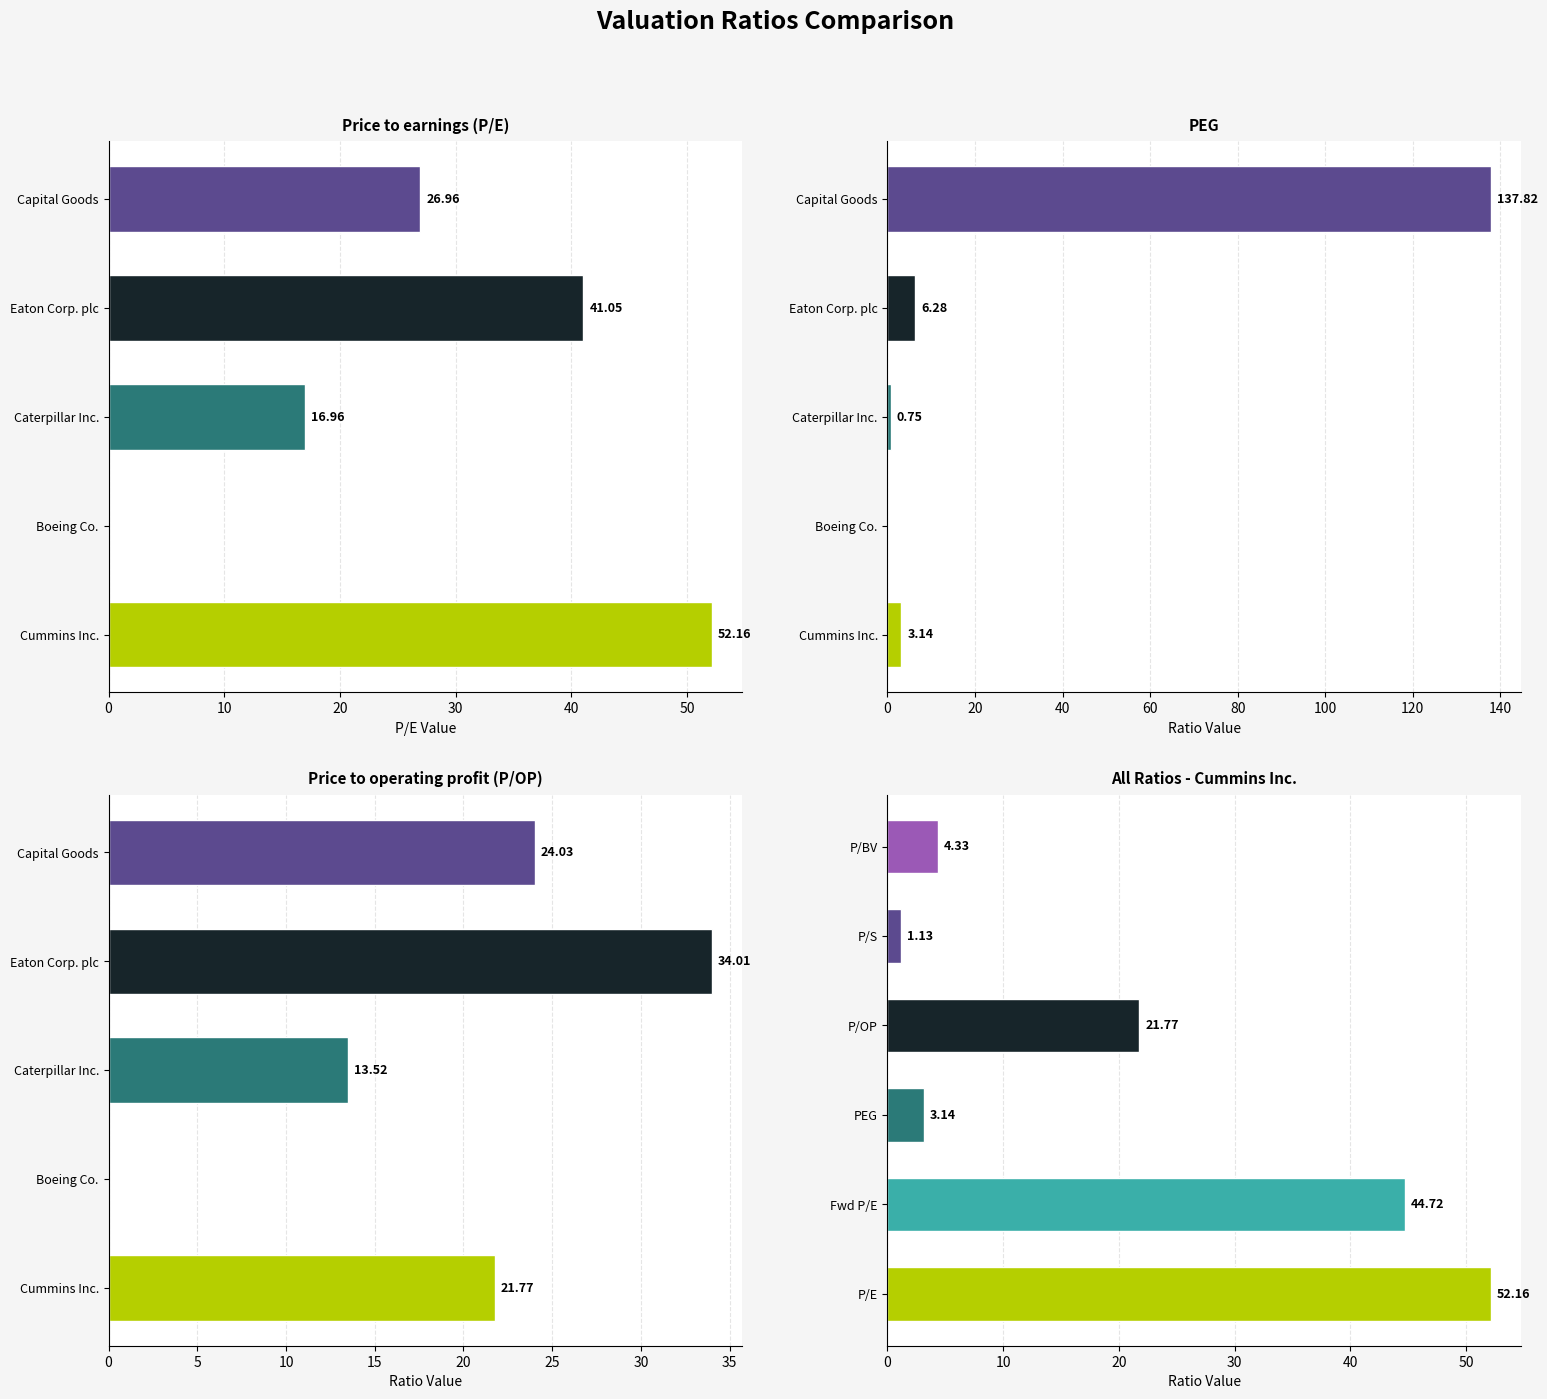

Is it true that the value at P/E is 52.2?

True